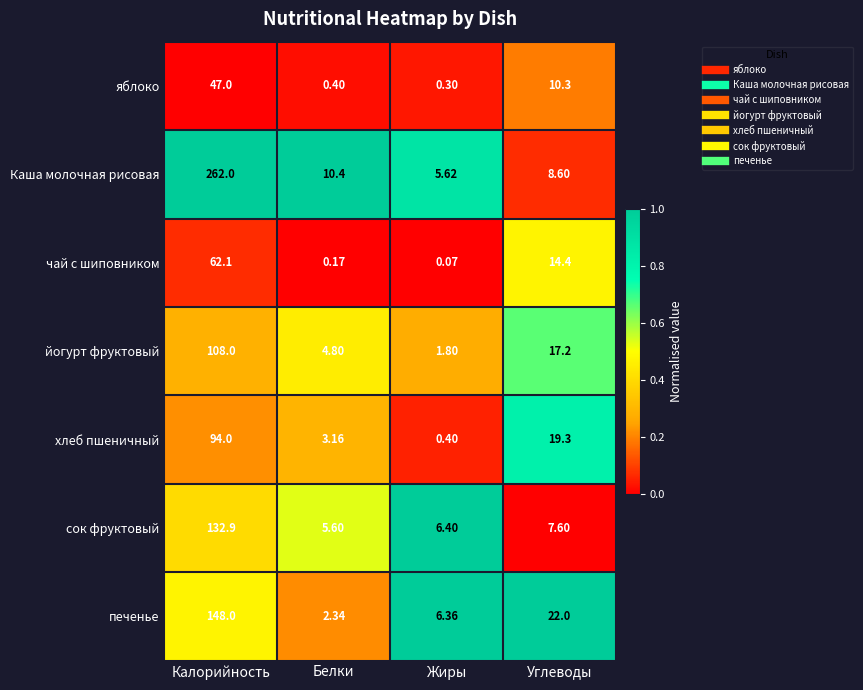

How many categories are shown in the chart?

4